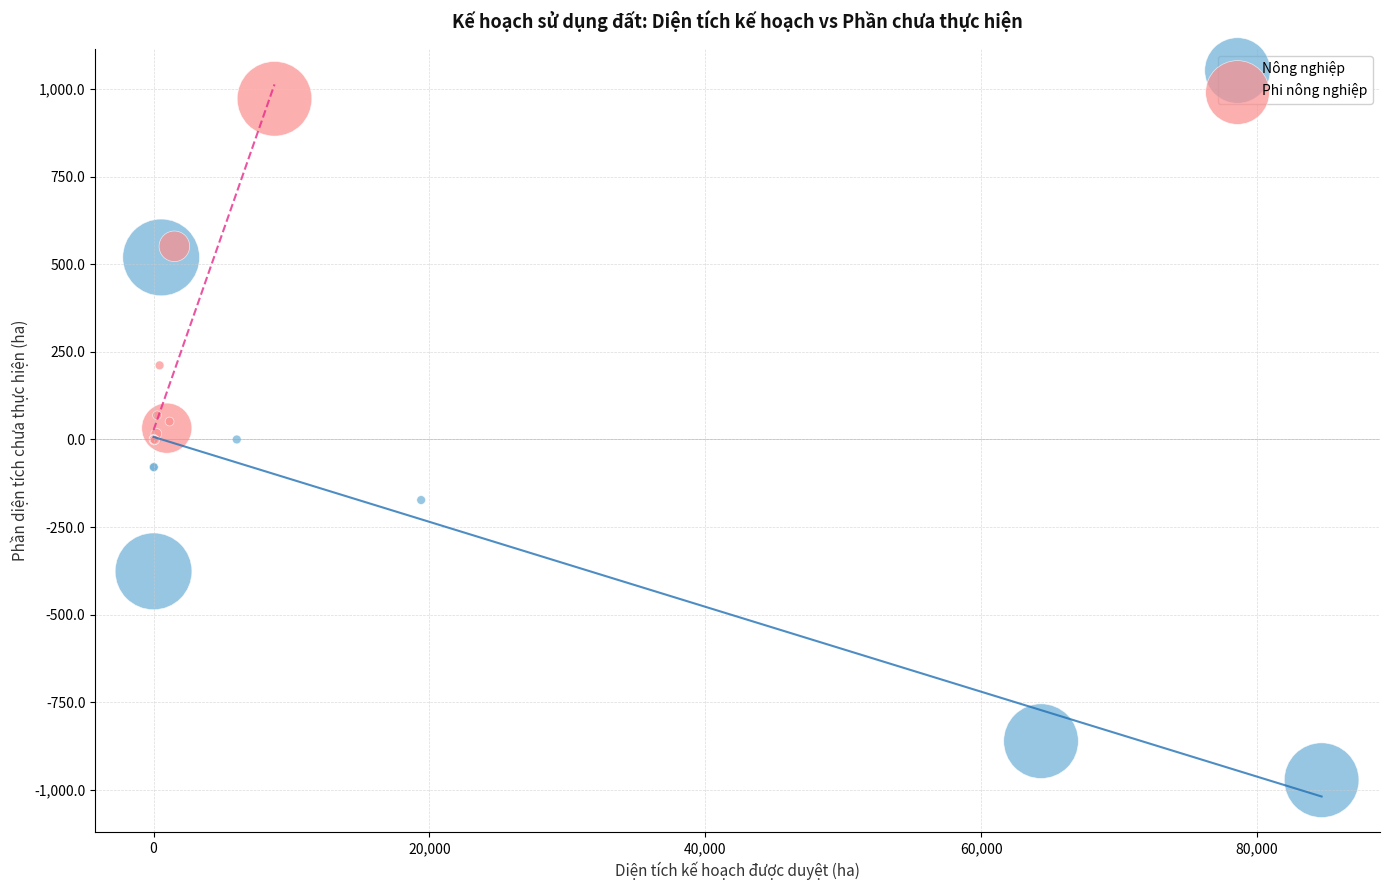

Which series reaches the minimum Y coordinate?

Nông nghiệp